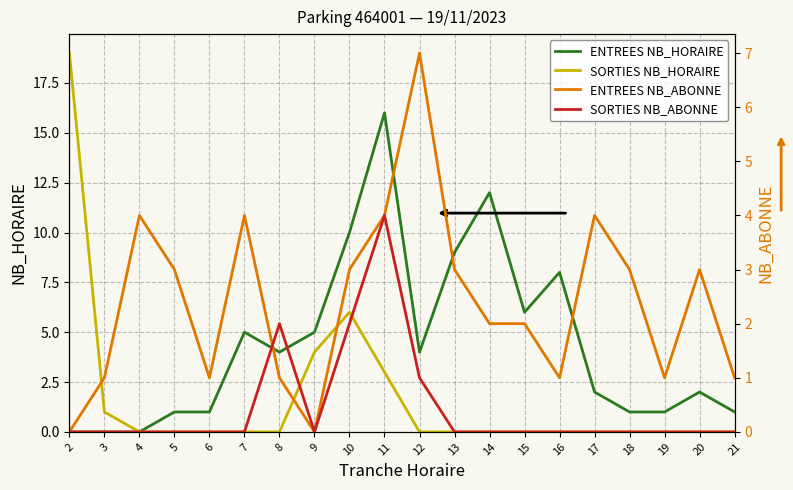

Is it true that ENTREES NB_HORAIRE equals 6 at 15?

True